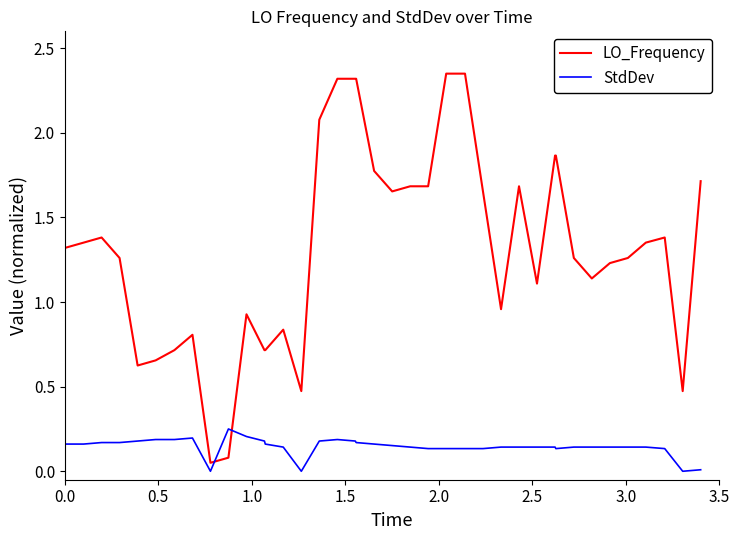

List the series in order of their peak value, highest first.

LO_Frequency, StdDev